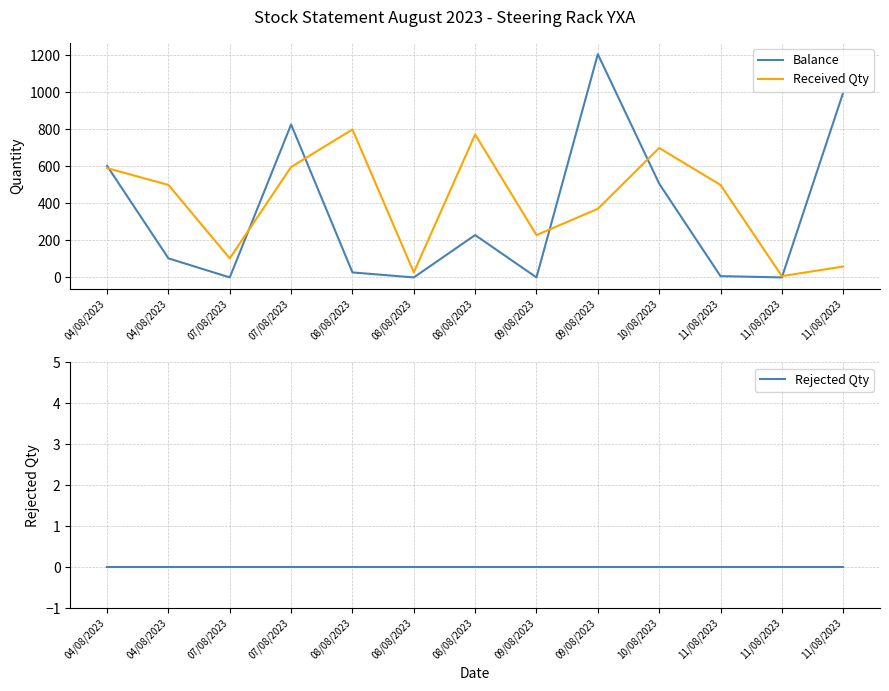

How many positive values does the Balance series have?

9